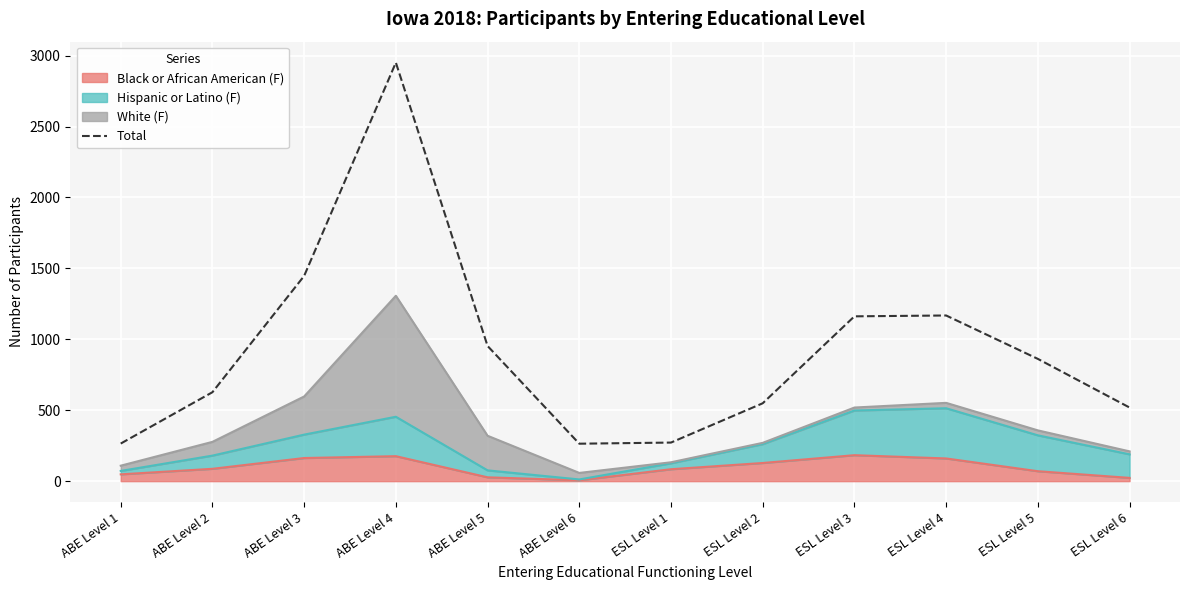

Where does the data first go above 862?

ABE Level 3